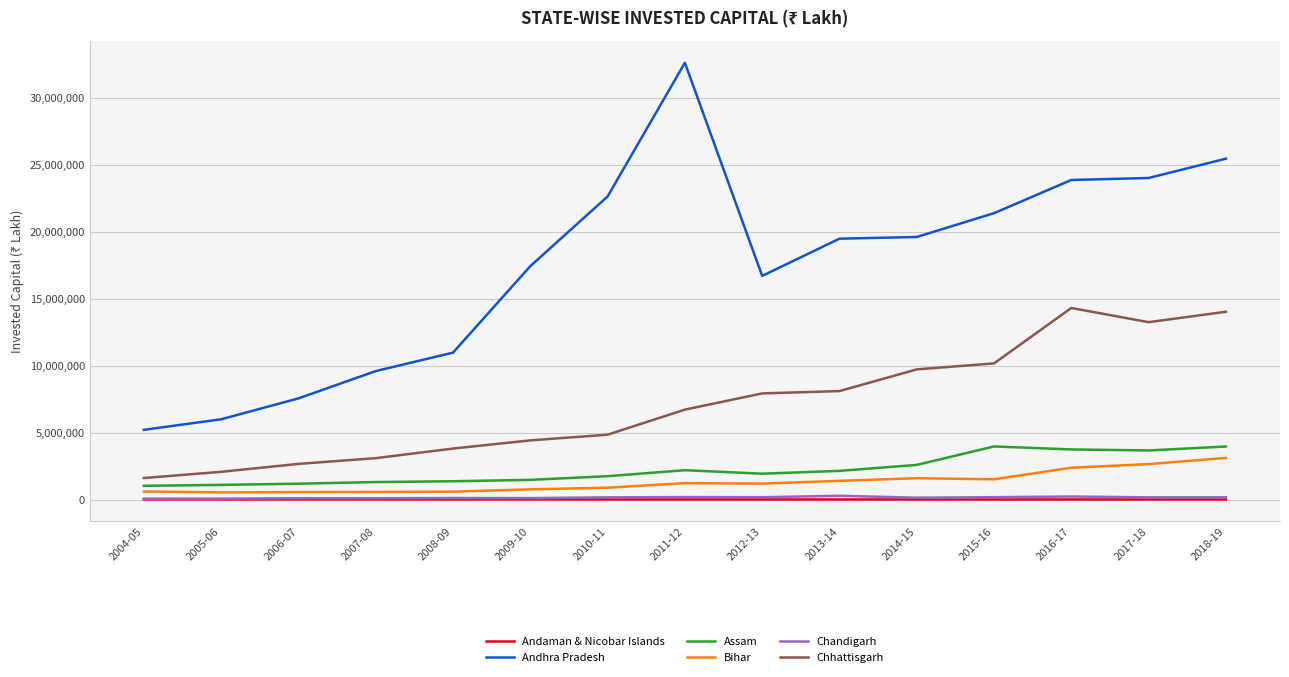

What is the highest value of the Andaman & Nicobar Islands series?

8745